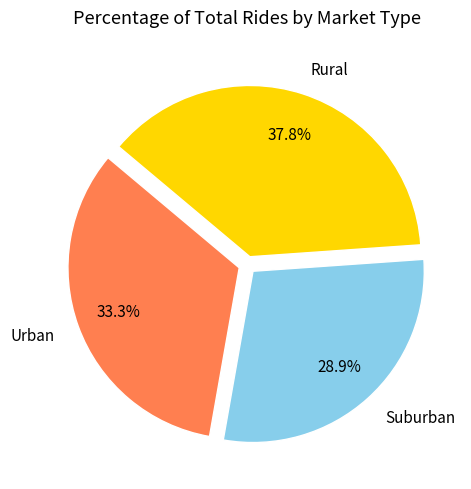

What is the ratio of the value at Rural to the value at Urban?

1.1